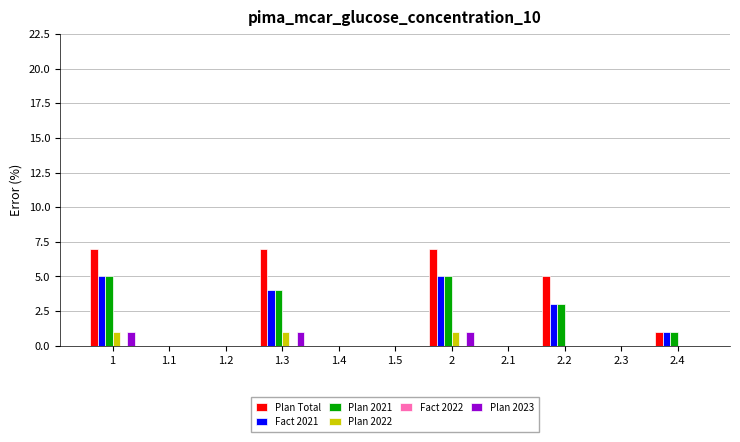

How many series are shown in this chart?

5